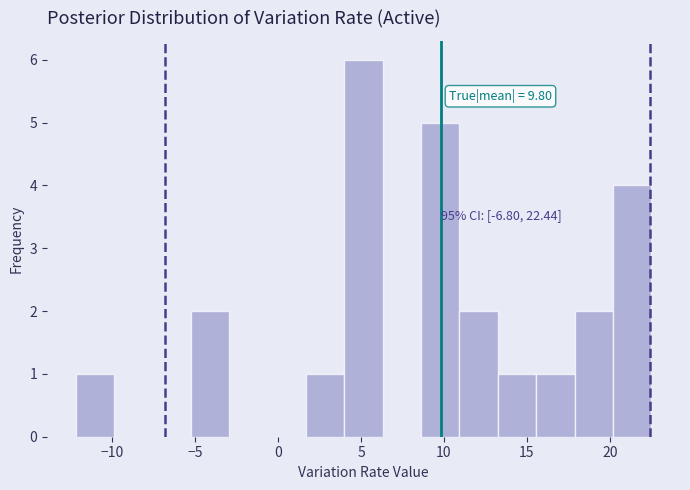

Over which range of the x-axis is the bar tallest?

4.0 to 6.5